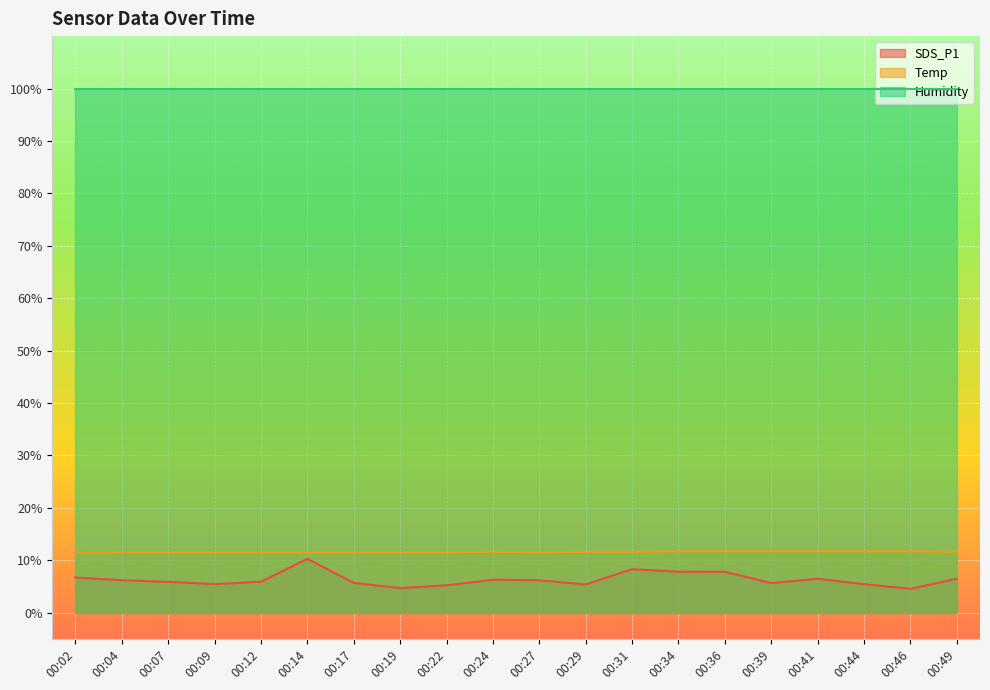

What is the value of the SDS_P1 point at the 10th from the left?

6.3